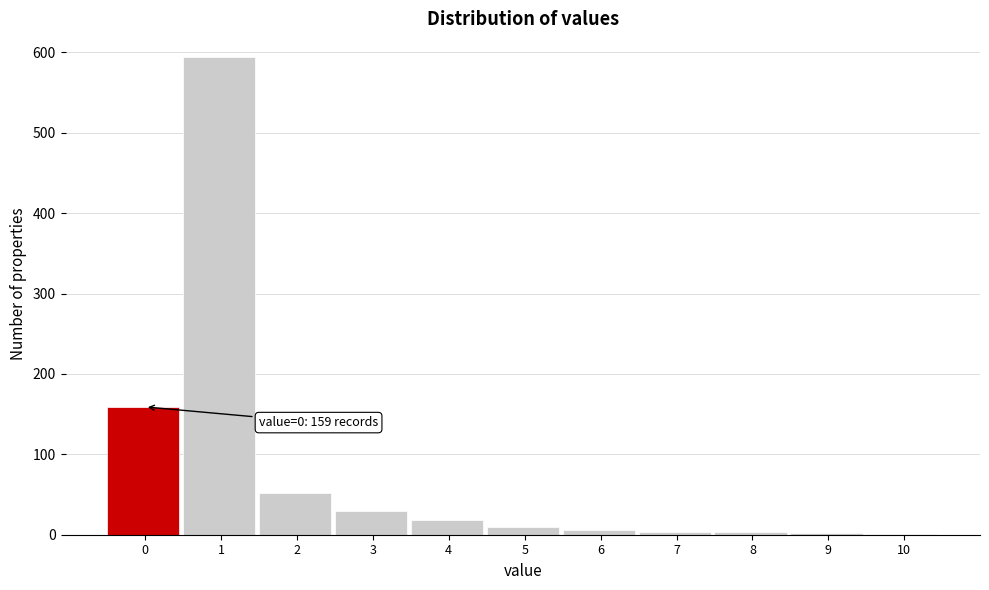

What is the sum of all values?

879